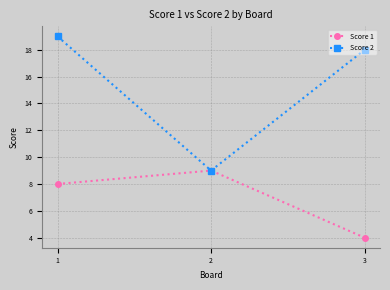

What is the difference between the Score 2 values at 3 and 2?

9